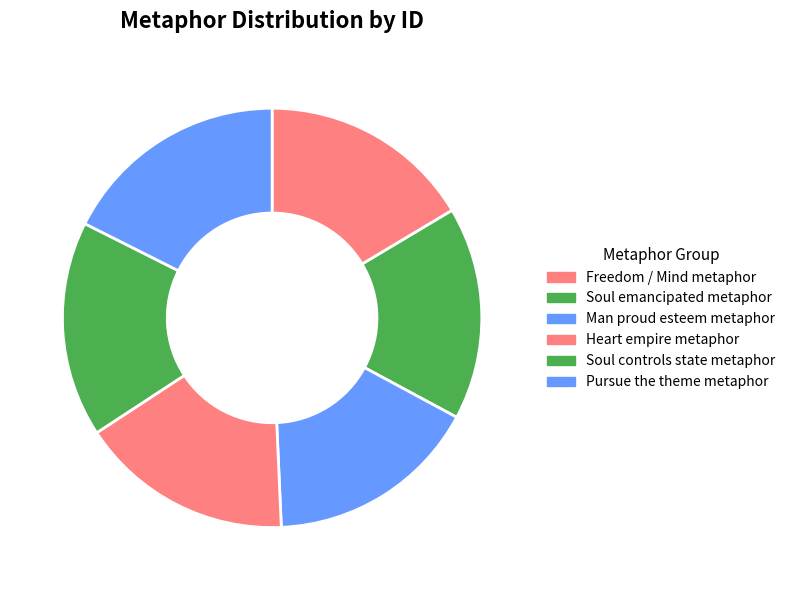

What percentage is the Soul controls state metaphor slice, to the nearest percent?

17%